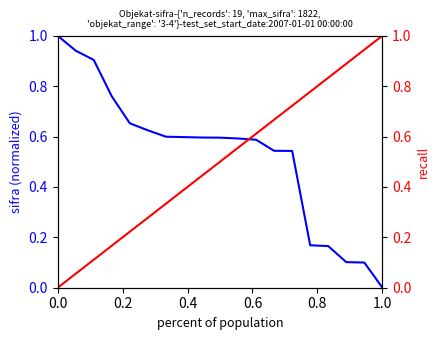

At which category is the sum across all series the highest?

13